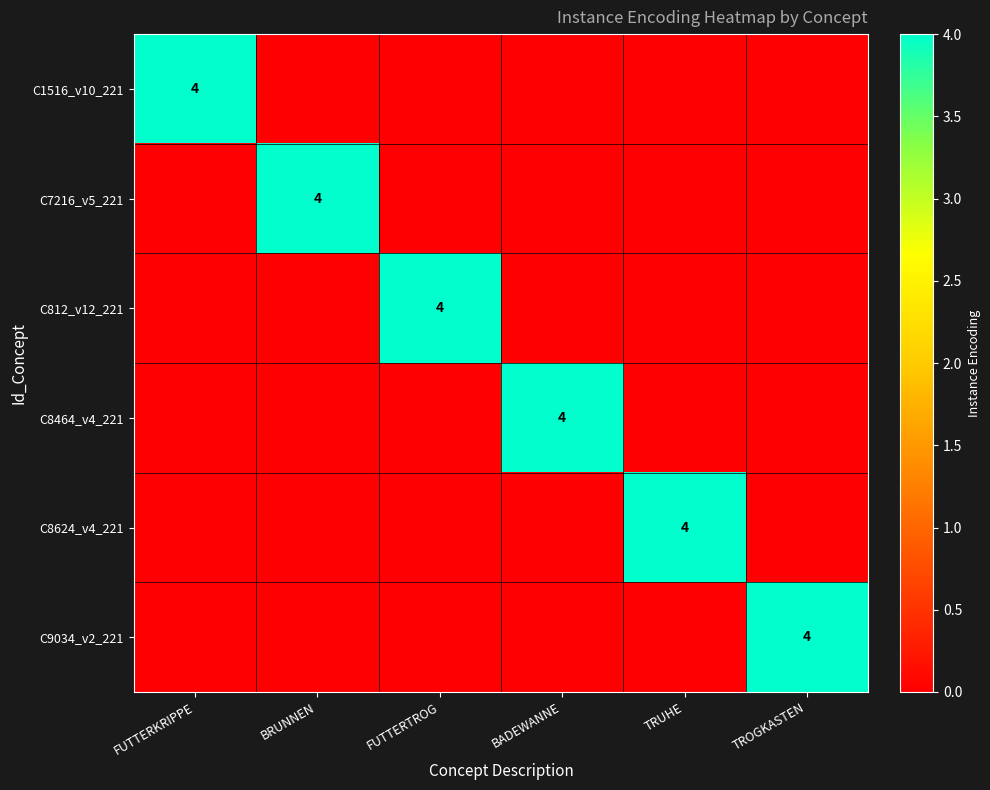

How many categories are shown in the chart?

6